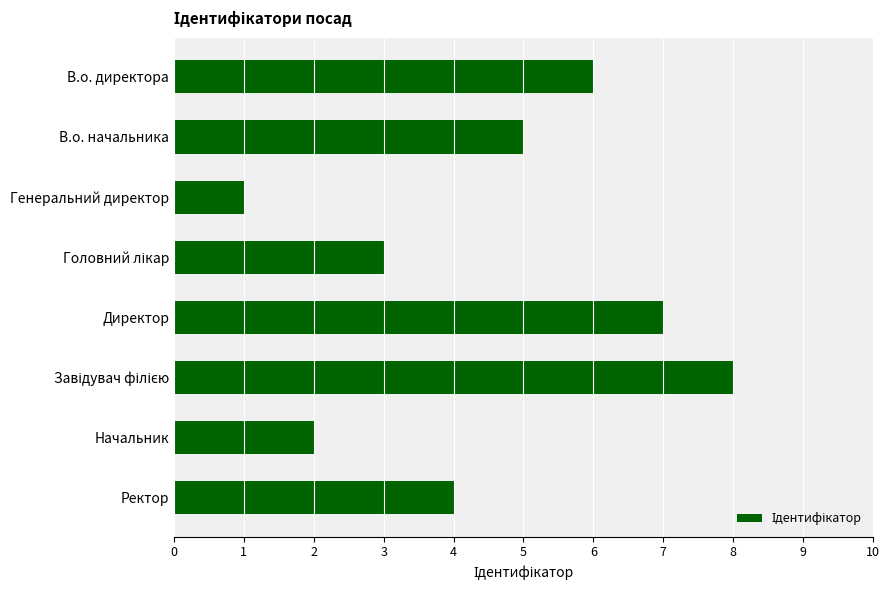

Approximately how many times larger is the value at В.о. директора compared to Генеральний директор?

6.0